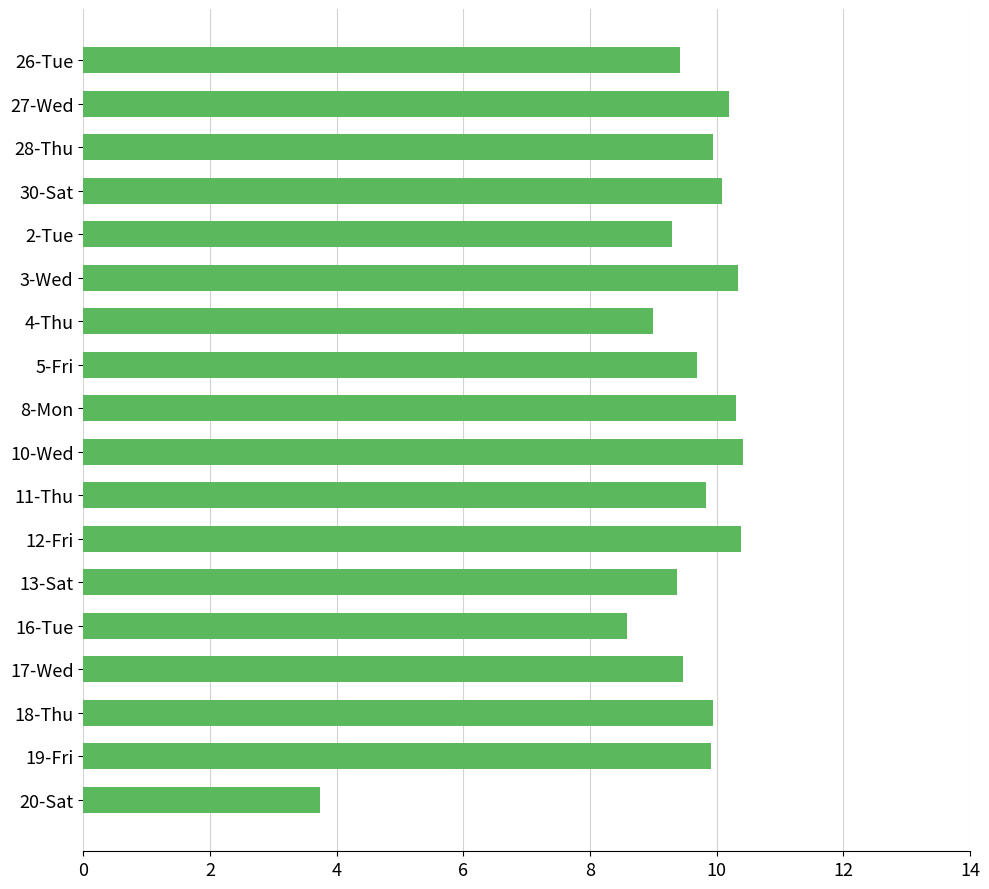

At which category does the chart reach its minimum across all series?

20-Sat